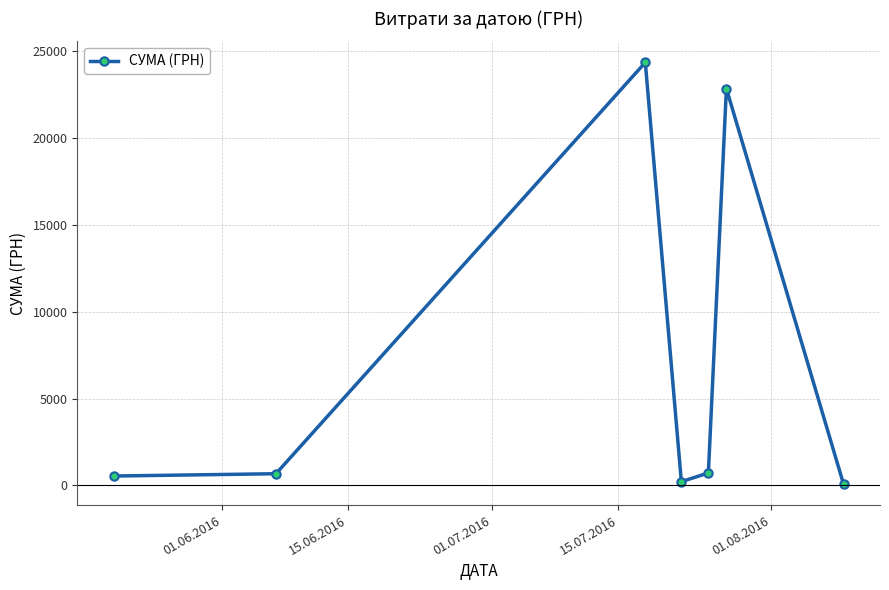

What is the maximum value shown in the chart?

24369.0